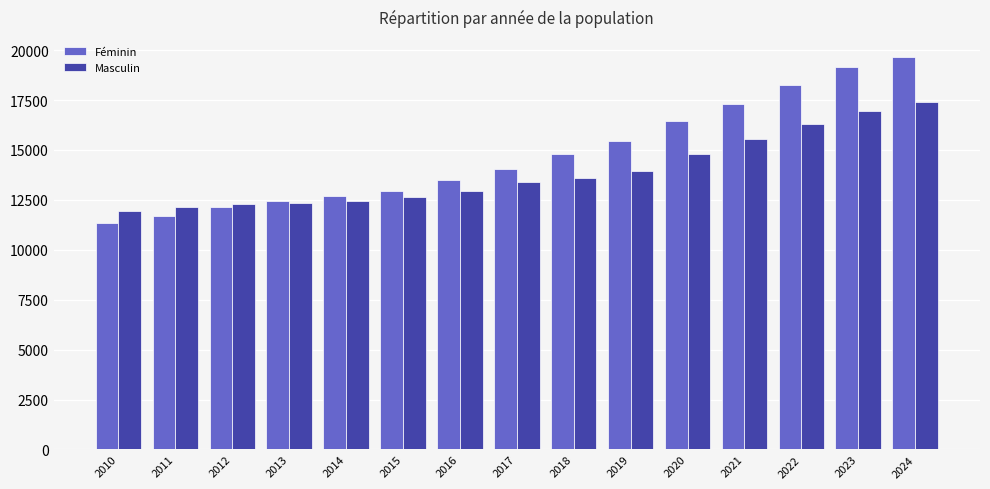

List the labels in order of Féminin value, smallest first.

2010, 2011, 2012, 2013, 2014, 2015, 2016, 2017, 2018, 2019, 2020, 2021, 2022, 2023, 2024